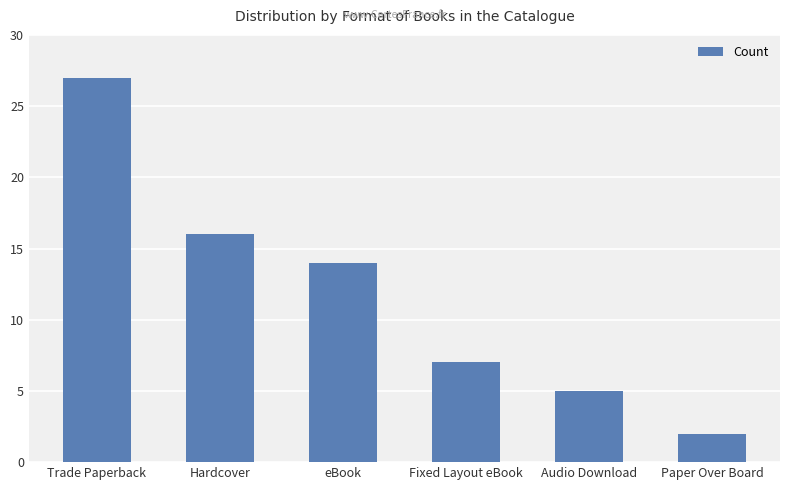

Reading left to right, what are all the values shown in this chart?

27	16	14	7	5	2